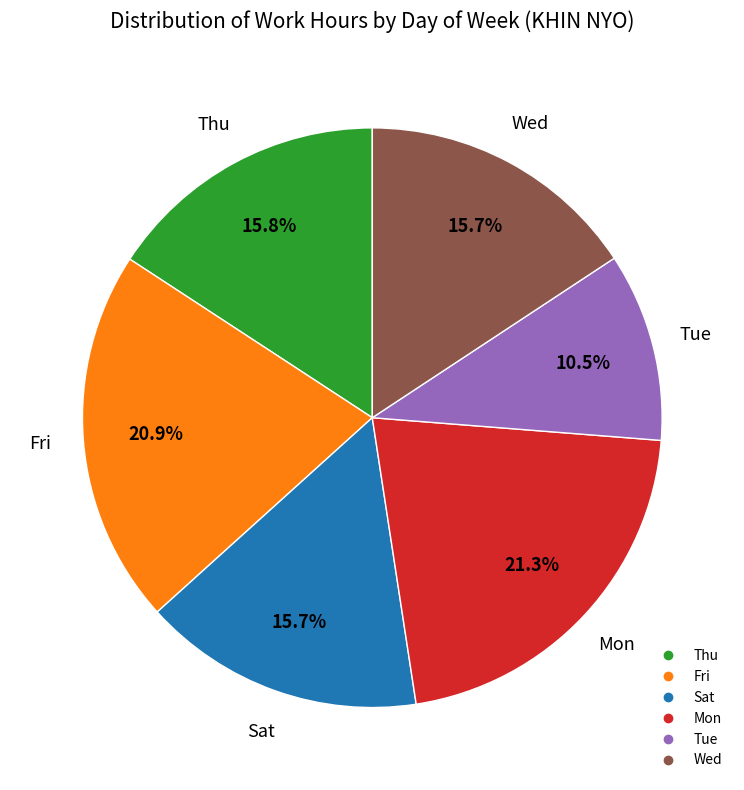

Is there a majority slice in this chart?

No